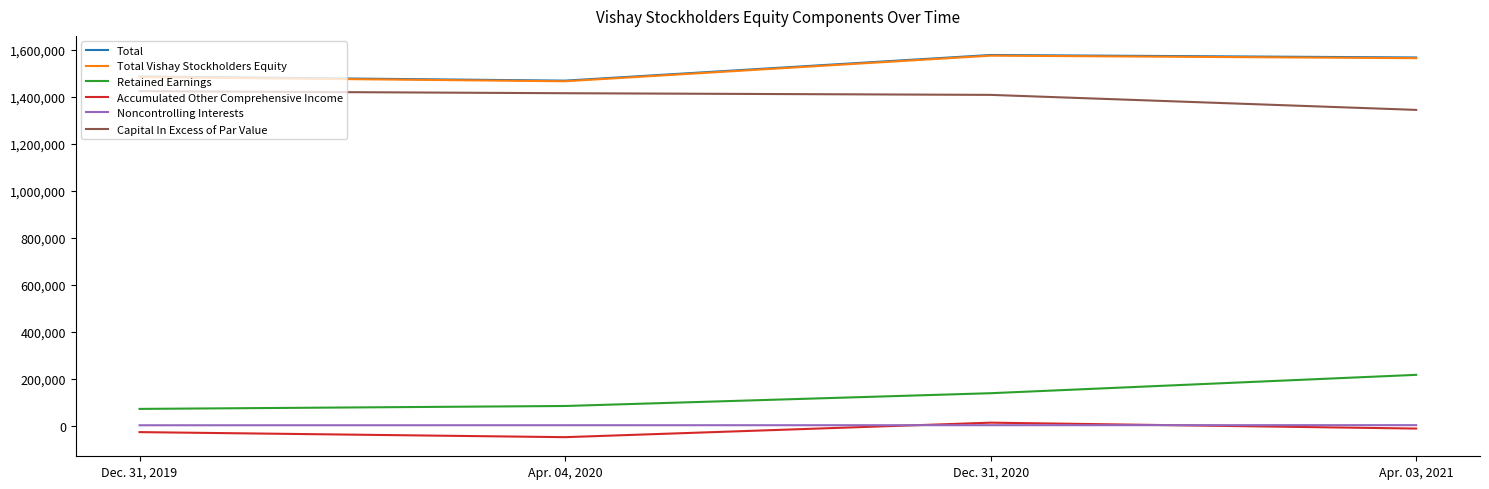

The Capital In Excess of Par Value series shows 2336934 at Dec. 31, 2019. True or false?

False